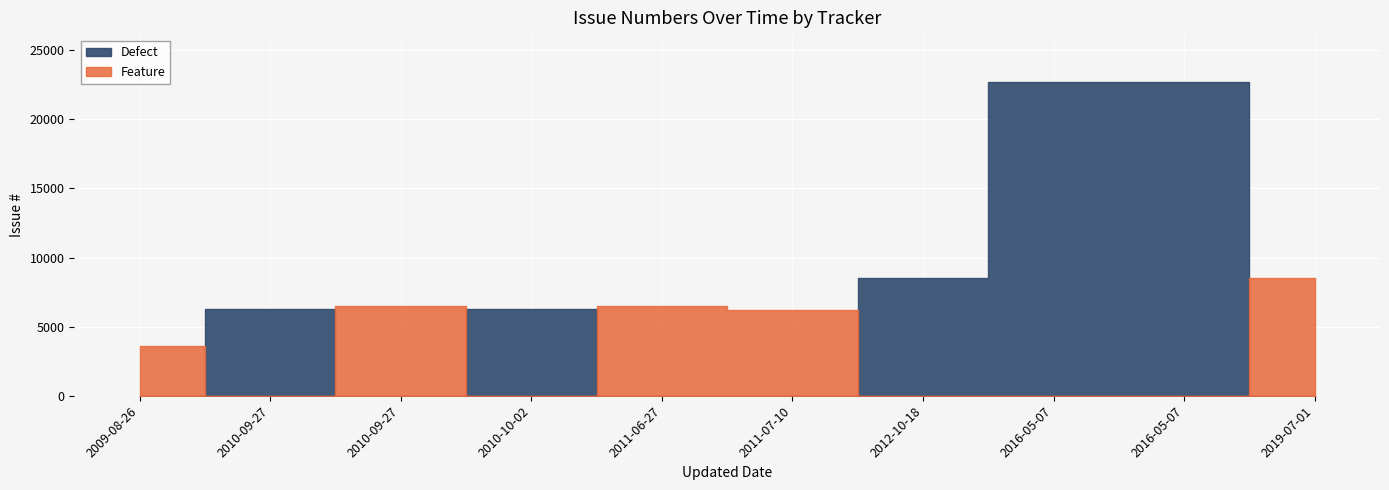

At which label is Defect closest to 11347?

2012-10-18